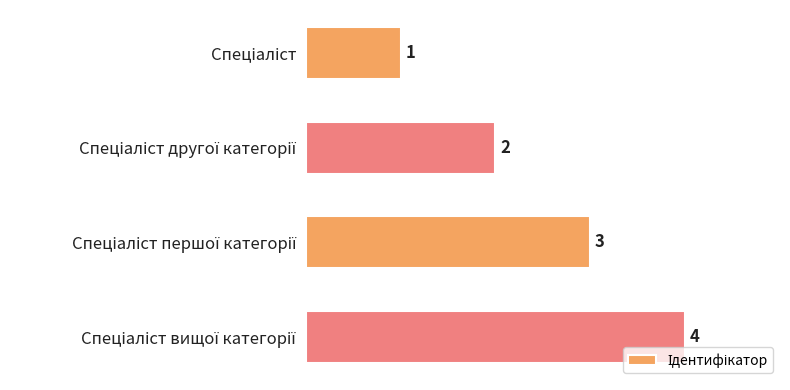

How many data points are less than 3?

2